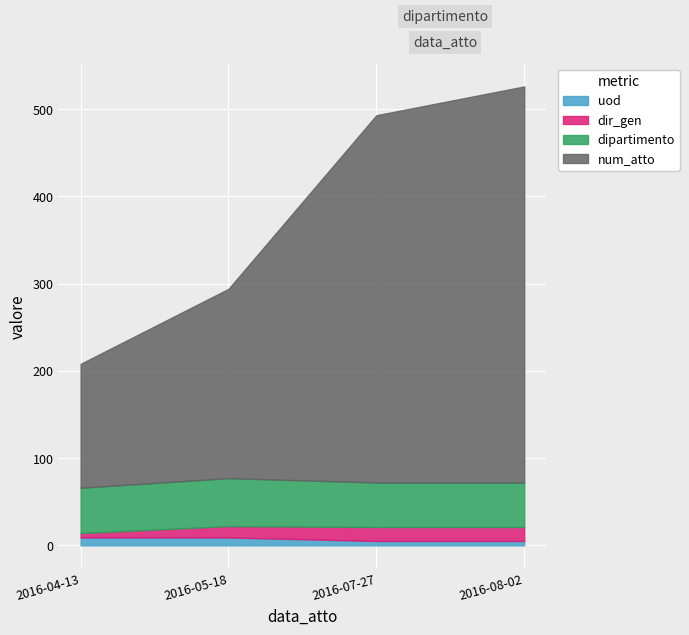

What is the average value of the dir_gen series?

12